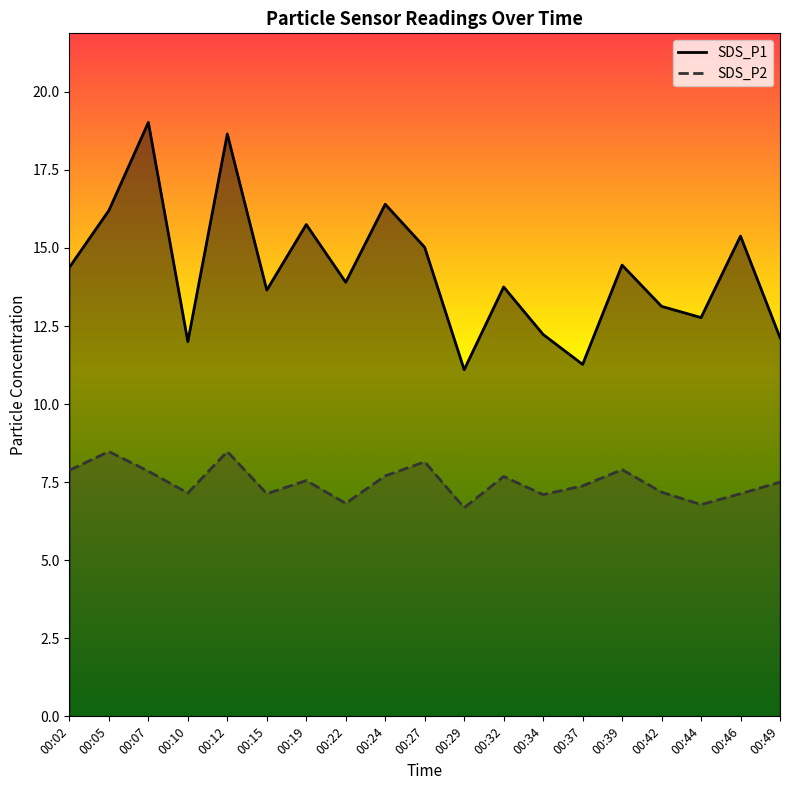

The value of SDS_P1 at 00:19 is 10.9. True or false?

False